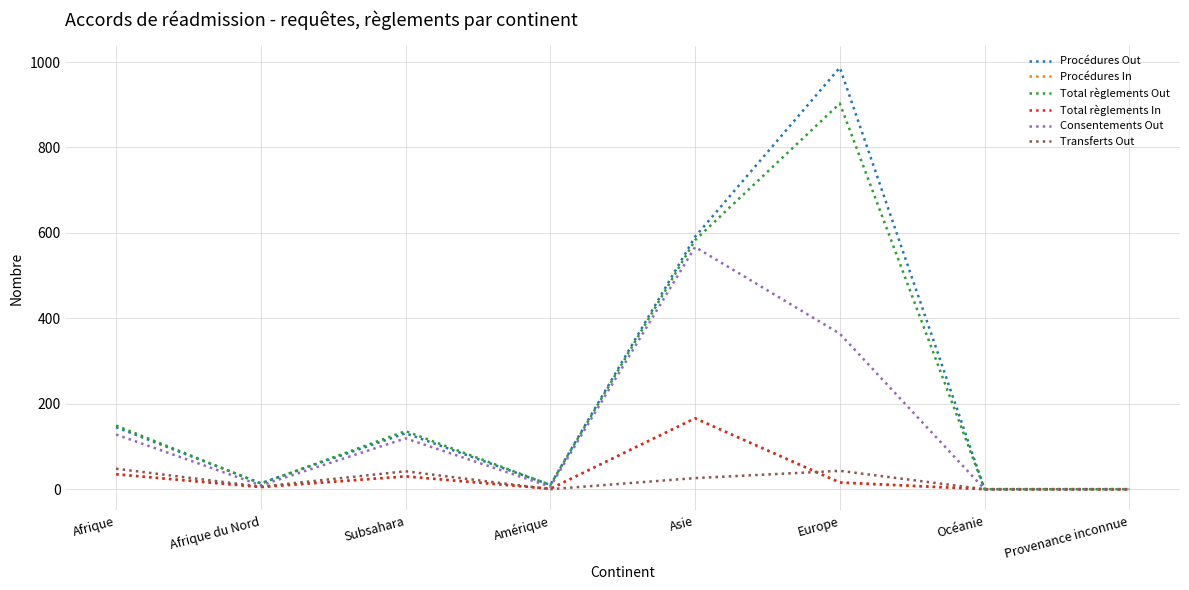

Does the chart have visible grid lines?

Yes